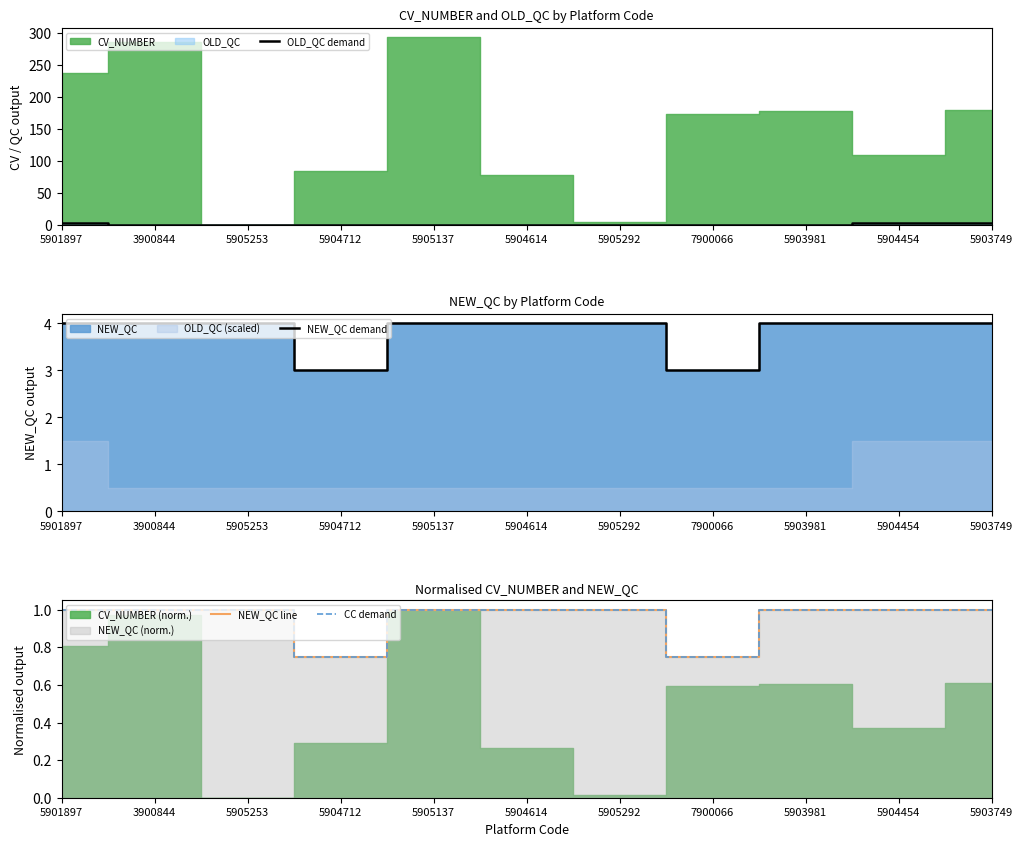

What is the difference between the maximum and minimum values in the OLD_QC demand series?

2